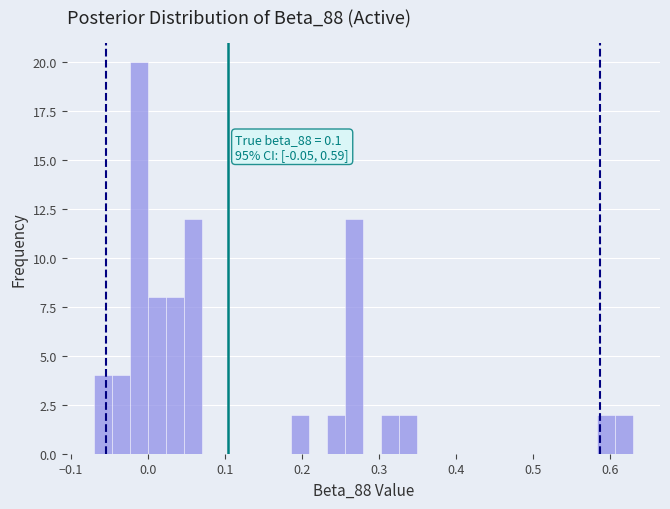

Read against the x-axis, roughly where is the centre of the tallest bar?

-0.01